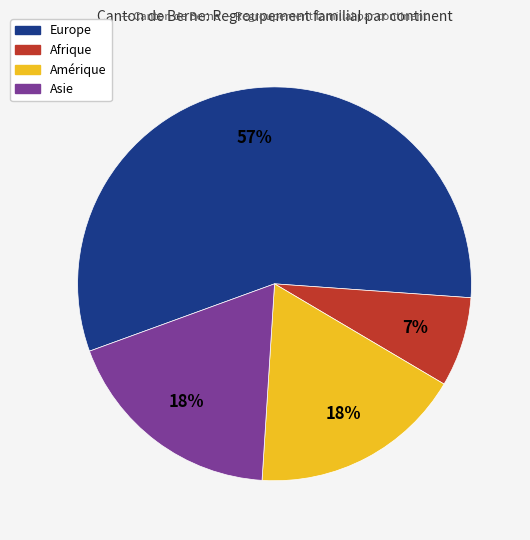

How many segments does this pie chart have?

4